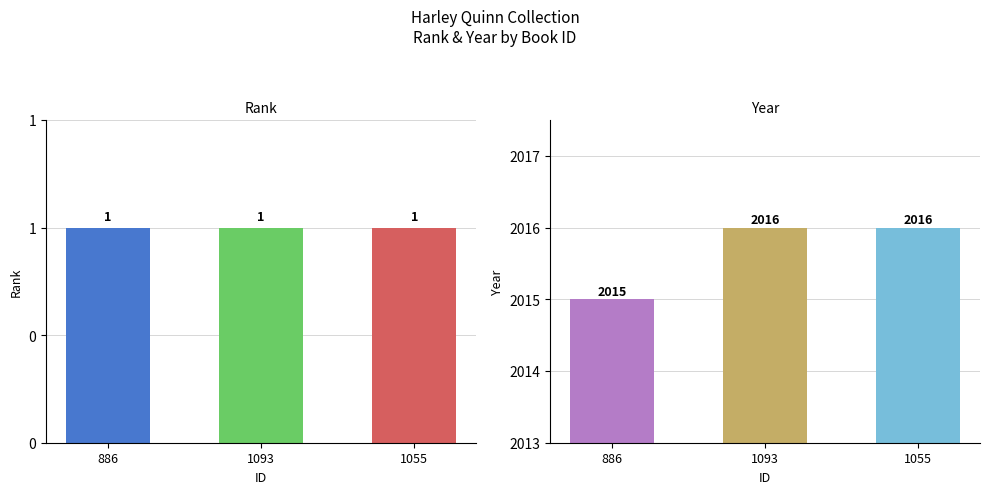

How many categories are shown in the chart?

3